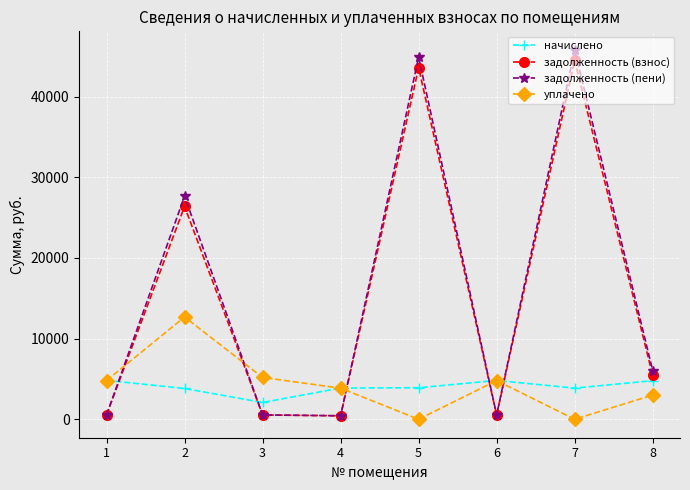

At which category is the sum across all series the highest?

7